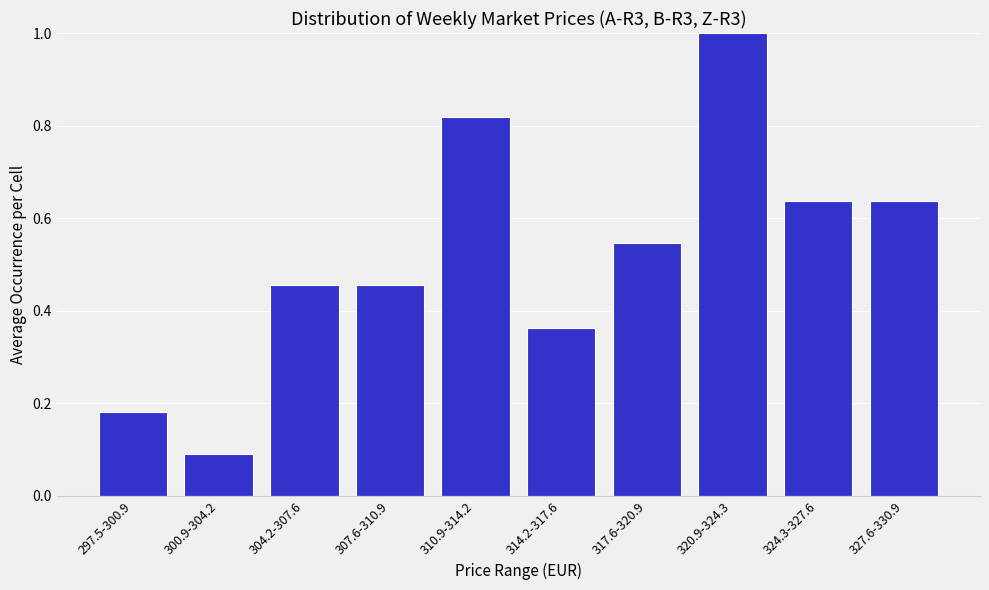

What is the value of the 2nd bar from the left?

0.1